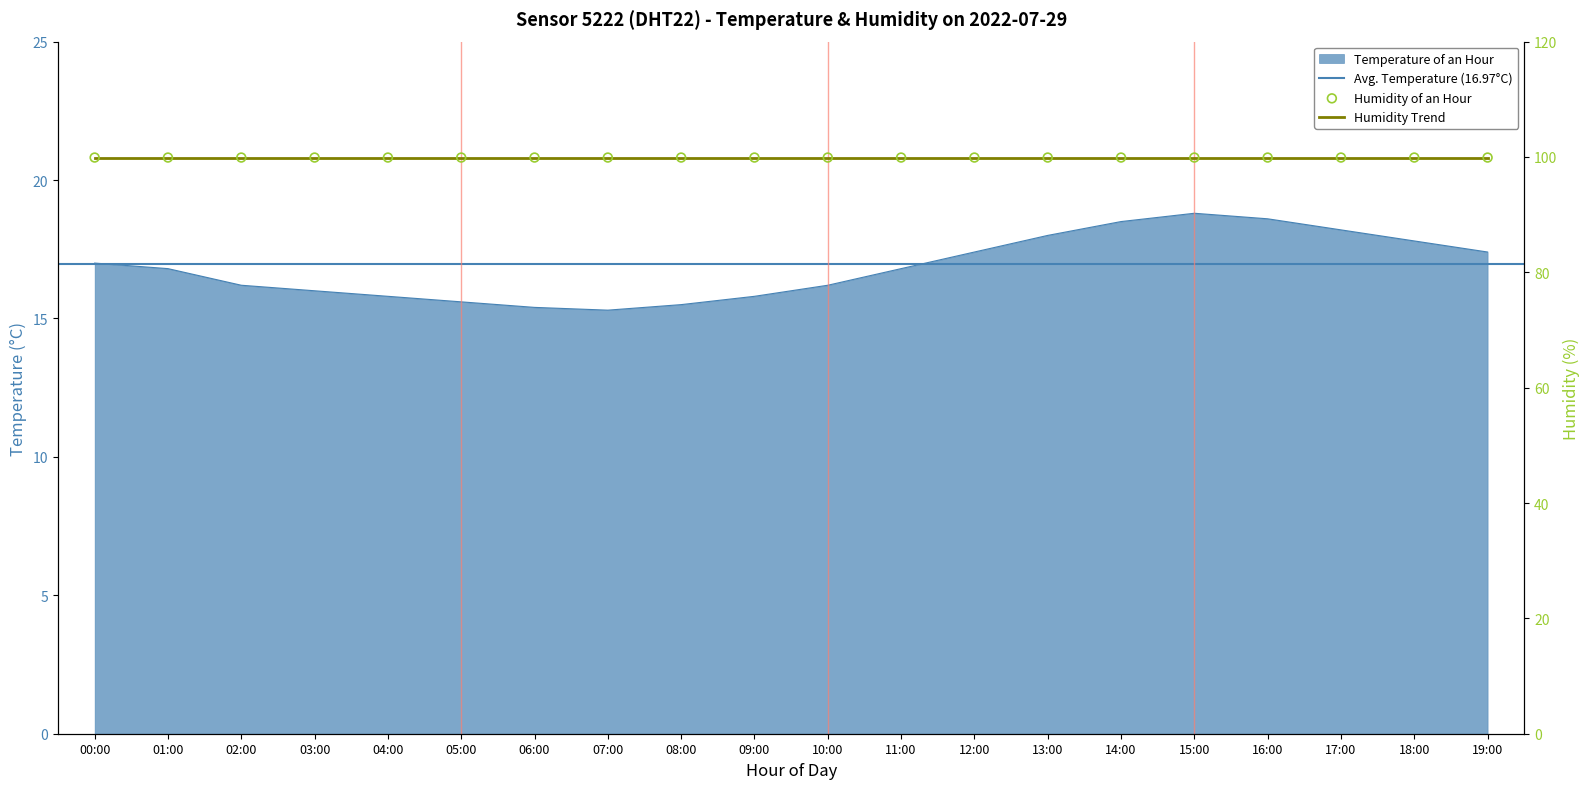

Approximately how many times larger is the value at 13:00 compared to 15:00?

1.0